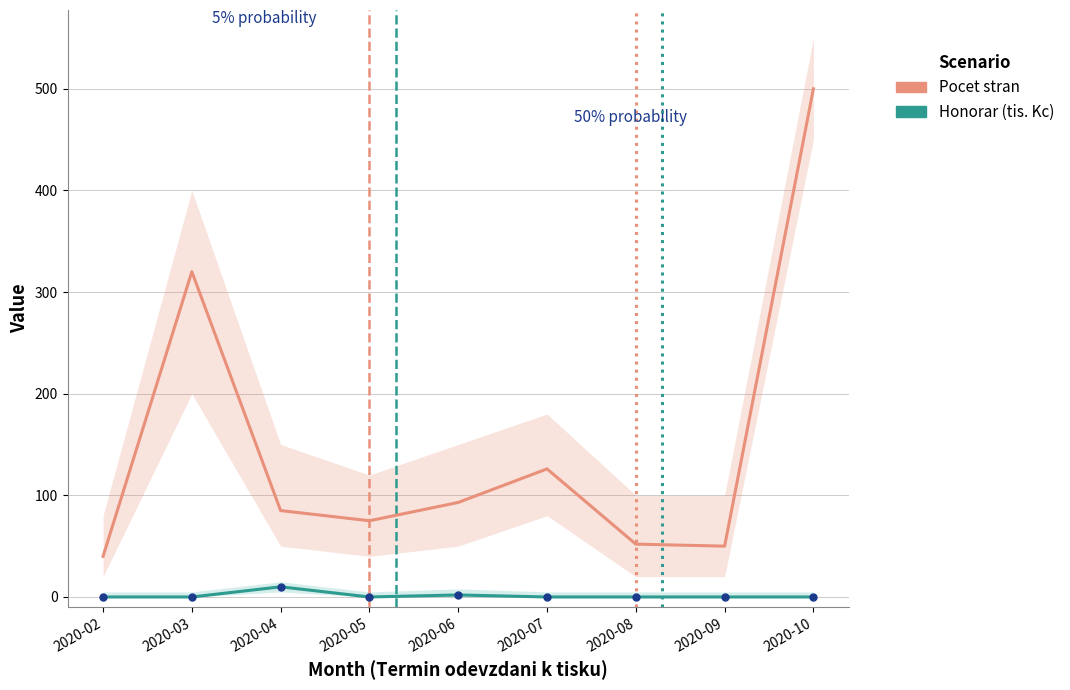

What is the highest value of the Honorar (tis. Kc) series?

10